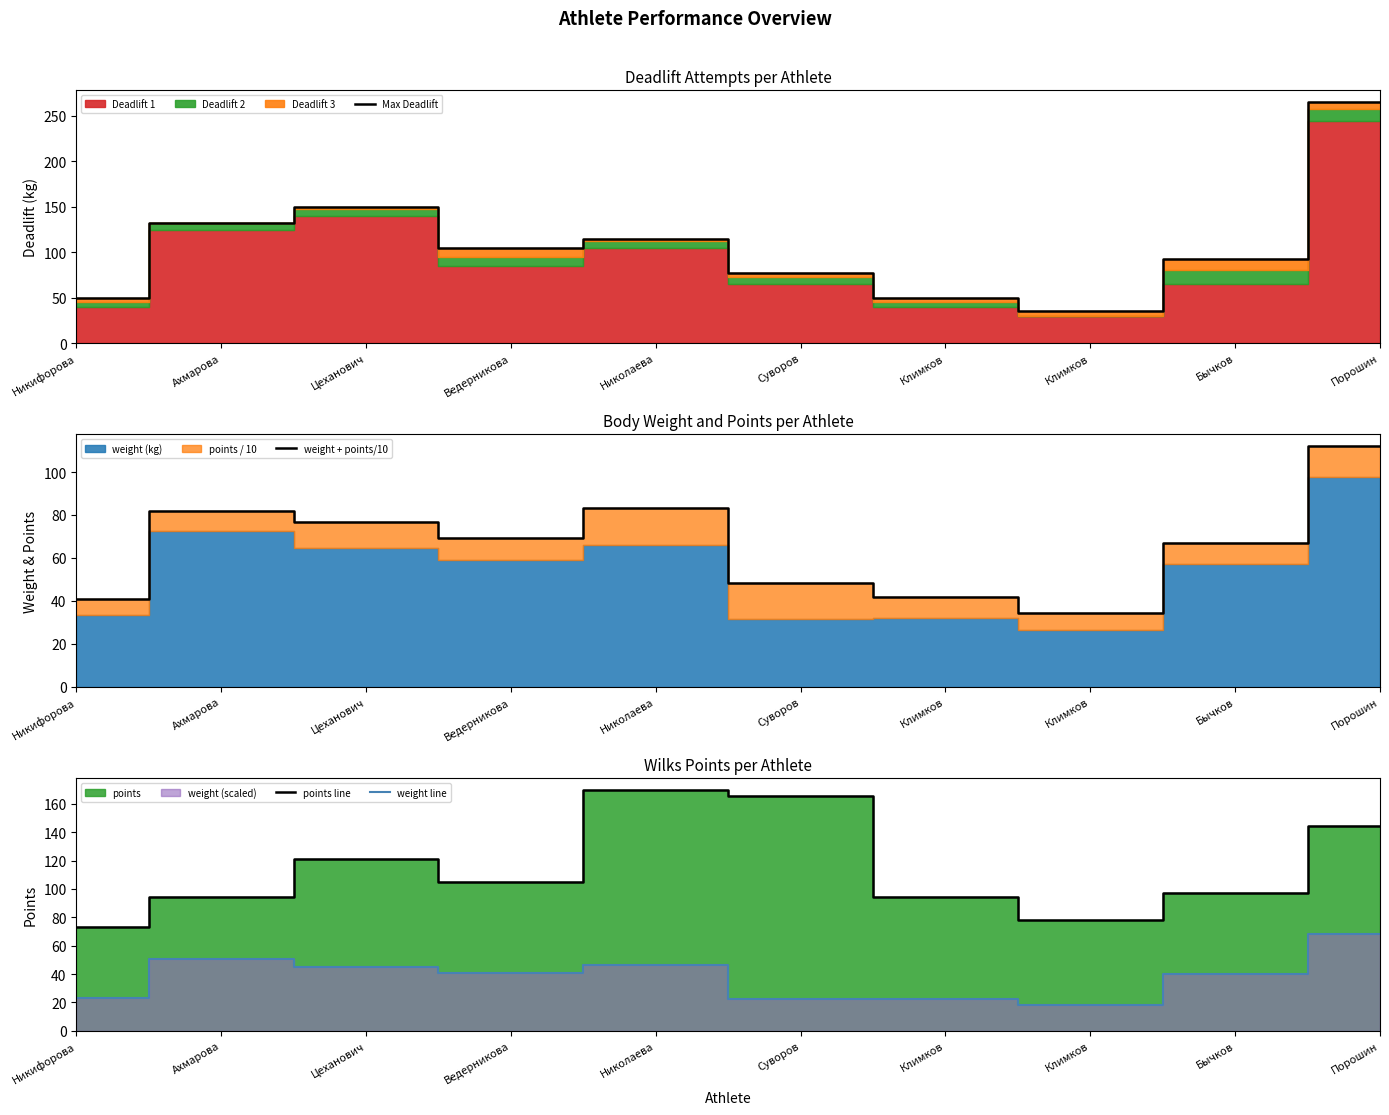

Which category has the lowest value in the Max Deadlift series?

Климков